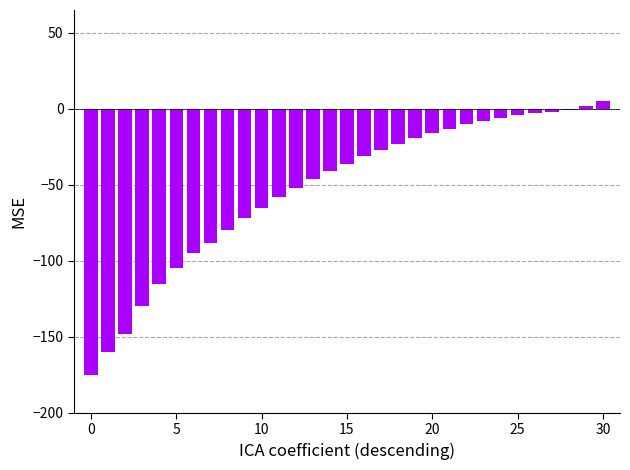

What is the value of the 8th bar from the left?

-88